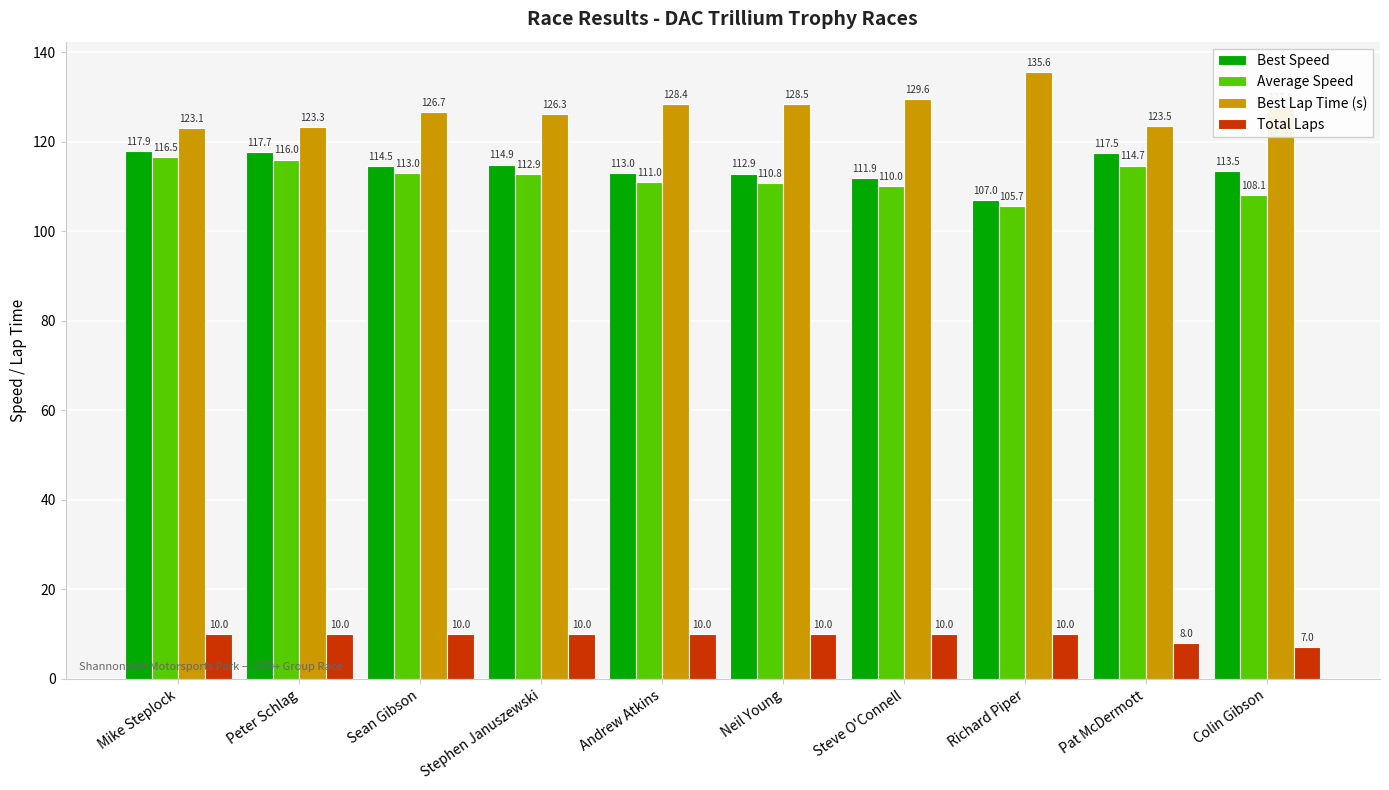

What is the sum of the Average Speed values at Peter Schlag and Stephen Januszewski?

228.9